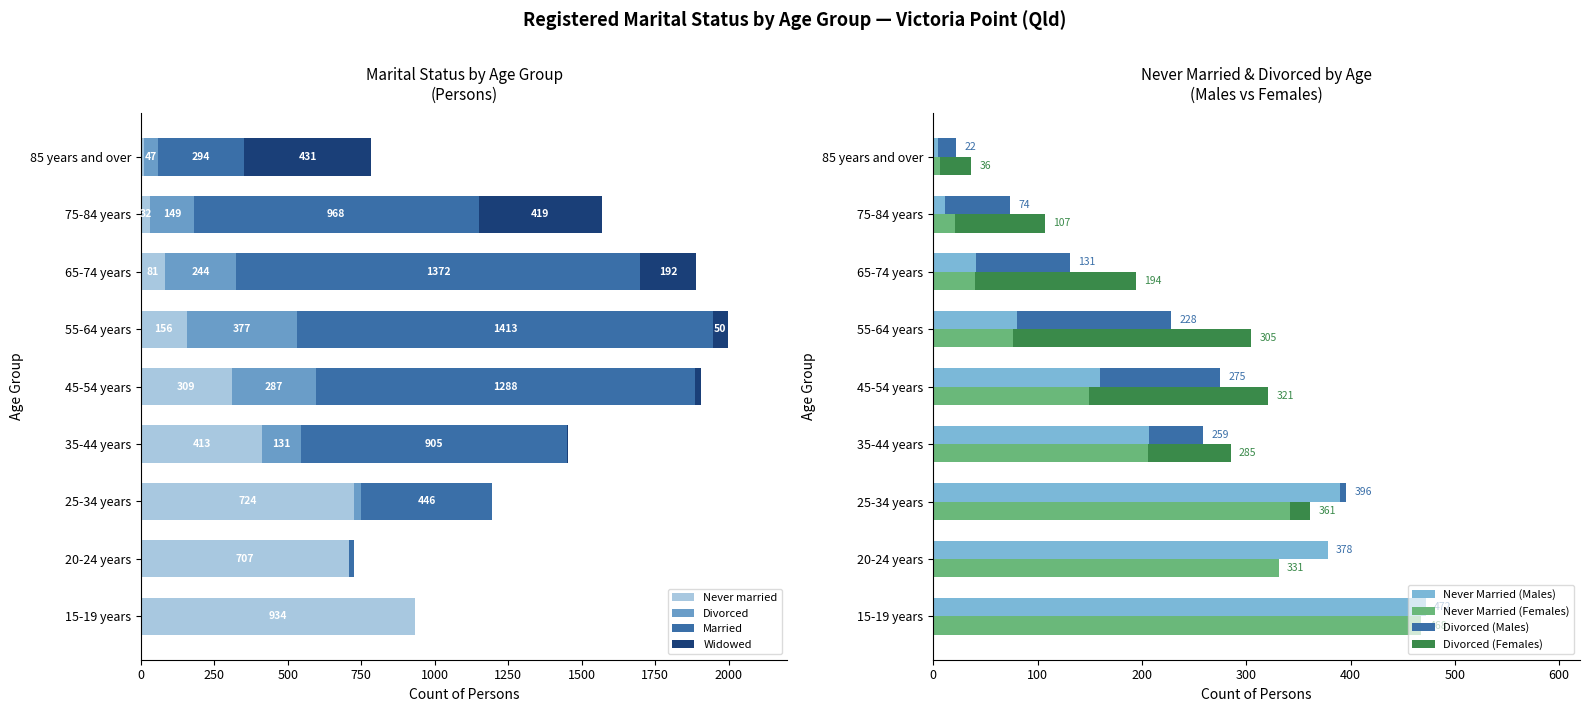

The value of Never married at 85 years and over is 20. True or false?

False